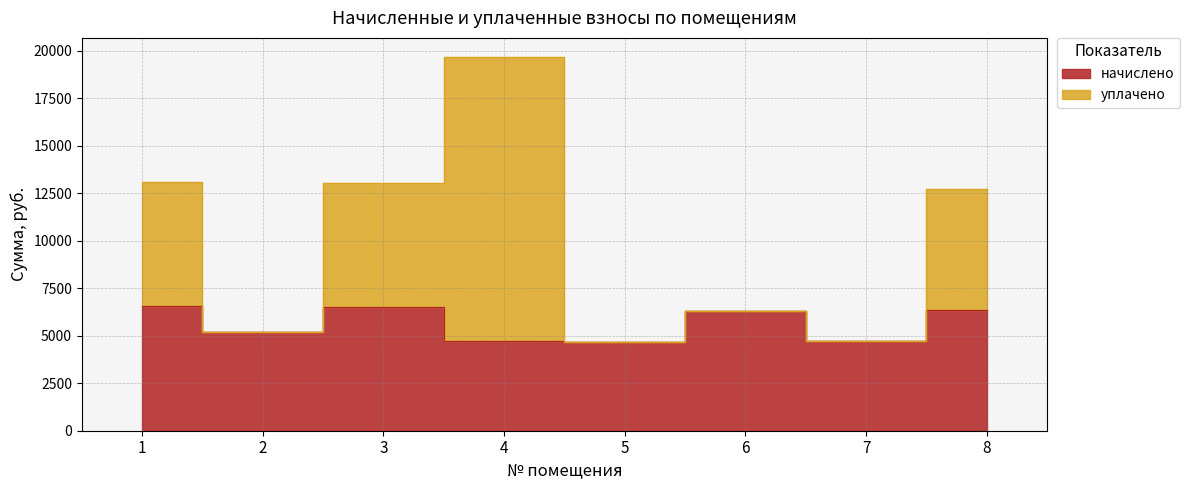

What is the sum of all начислено values?

45066.7